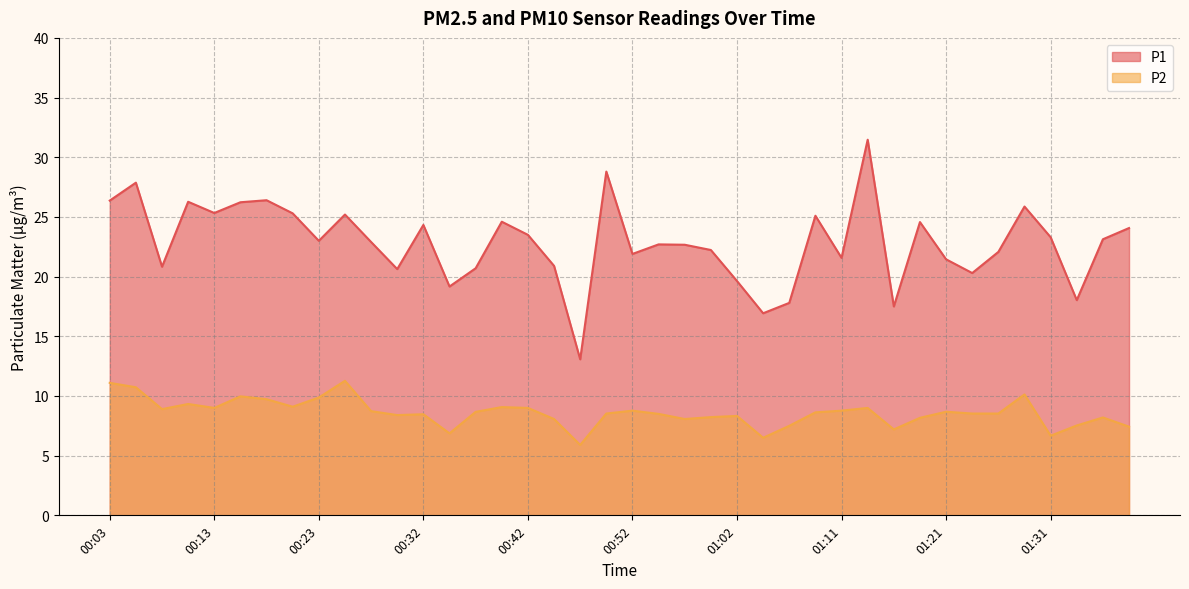

Where does the P2 series first go above 8?

00:03